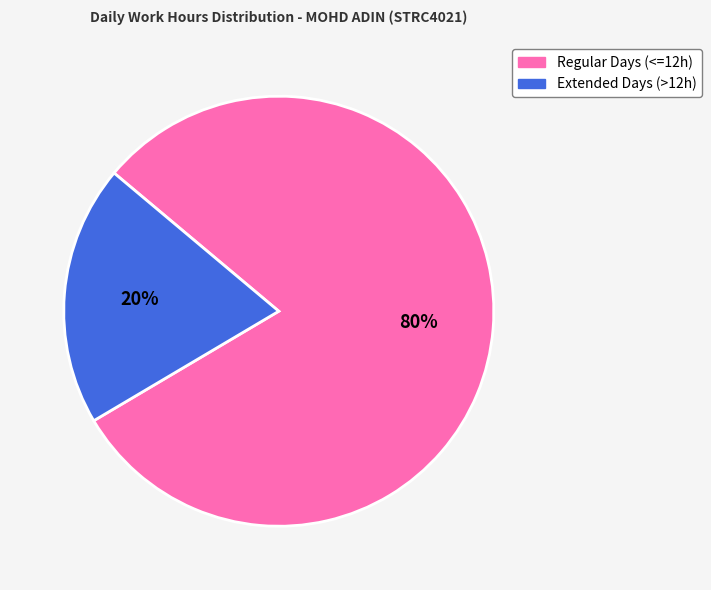

To the nearest percent, what is the average slice percentage?

50%